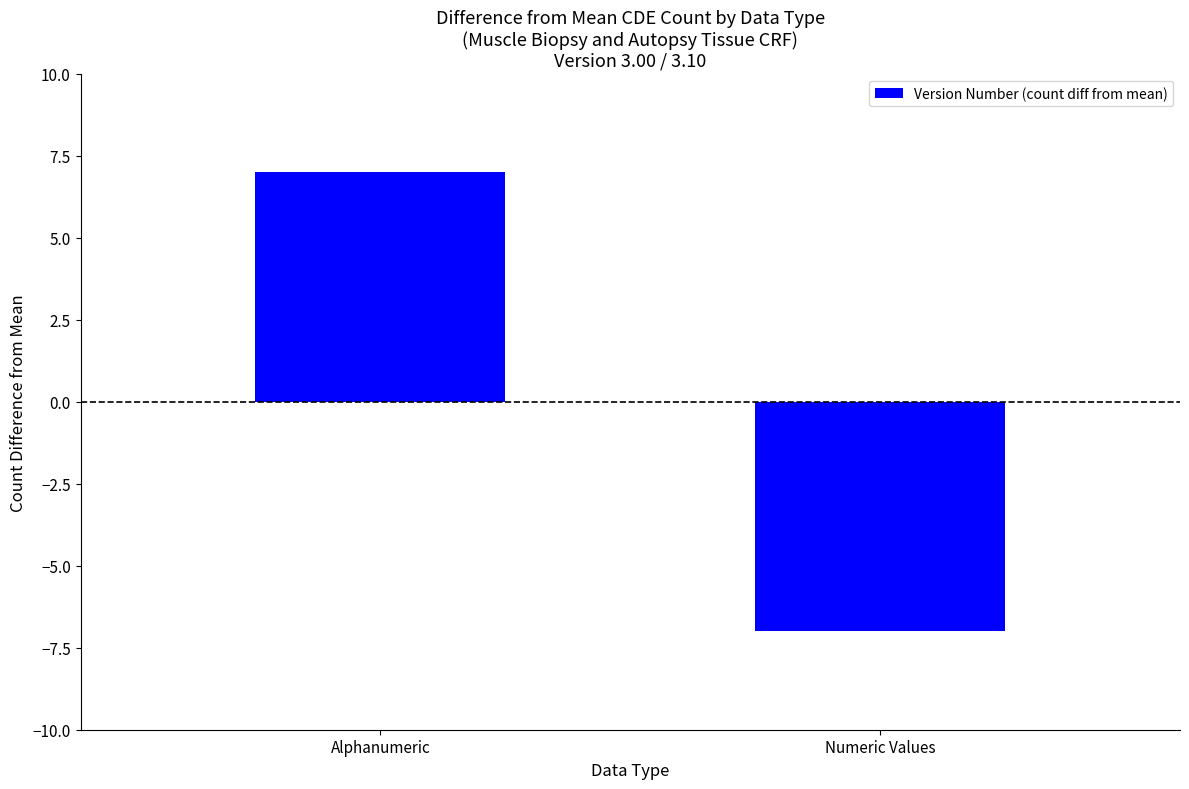

Reading left to right, list all the values displayed in this chart.

Alphanumeric=7	Numeric Values=-7